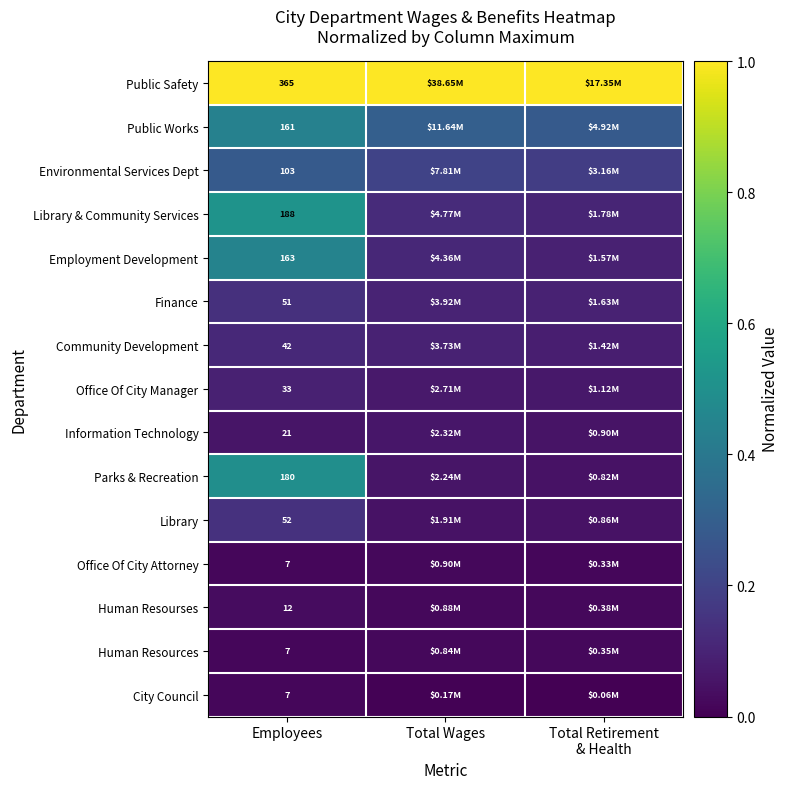

The Library series shows 0.2 at Employees. True or false?

False